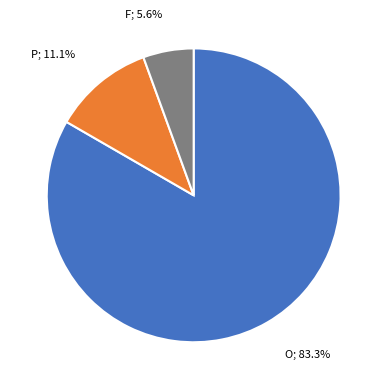

Is there any slice that represents more than half of the pie?

Yes